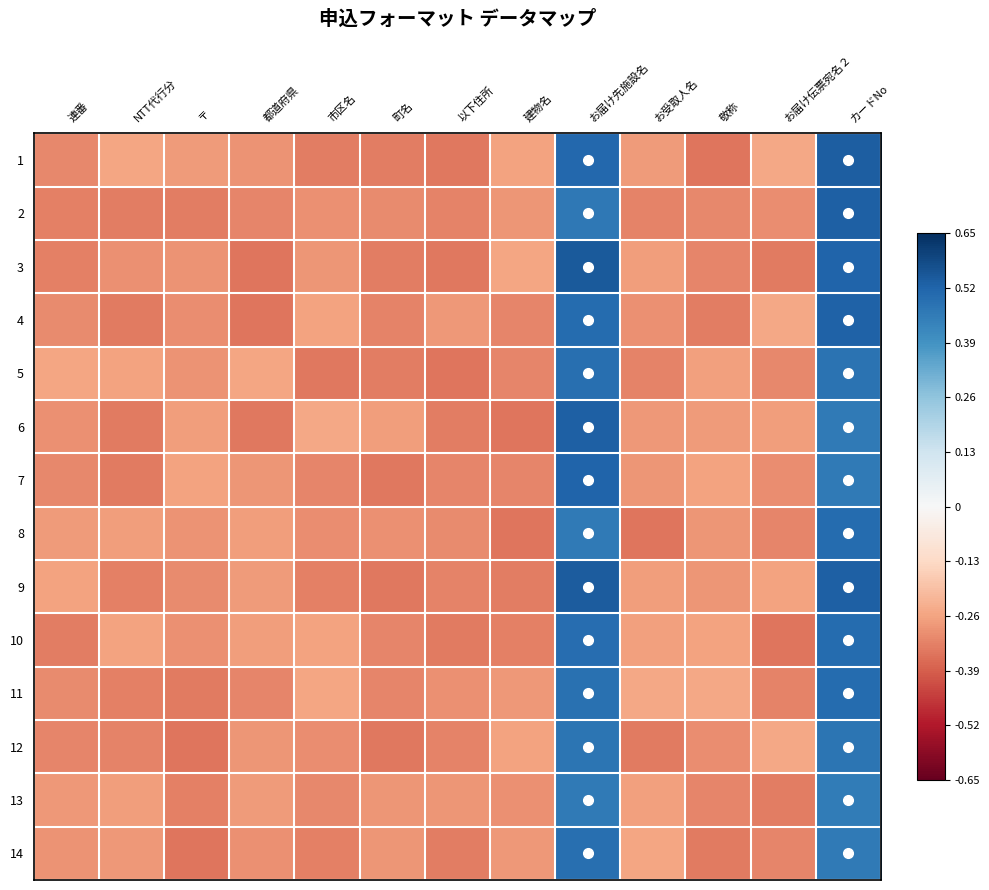

Count the number of data series in this chart.

14